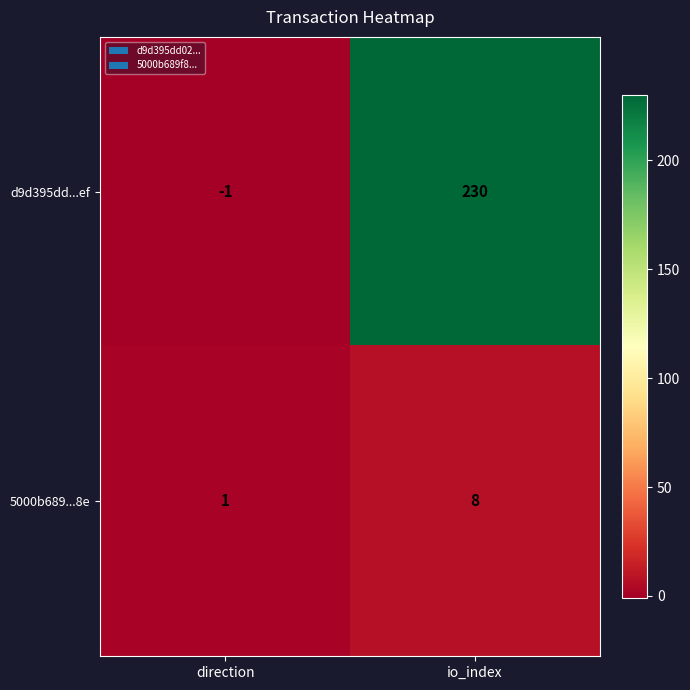

Reading left to right, list all the values displayed in this chart.

d9d395dd...ef: direction=-1	io_index=230
5000b689...8e: direction=1	io_index=8